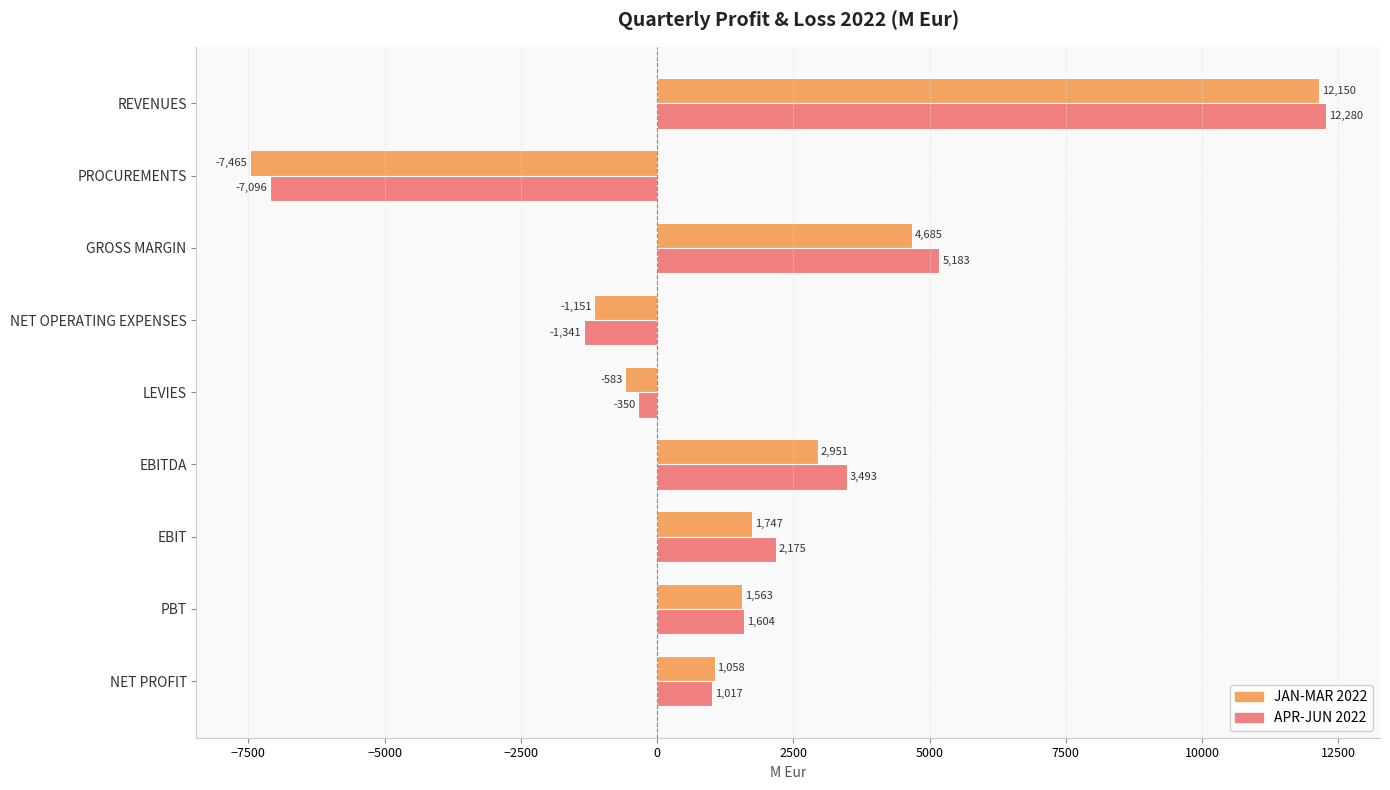

What value does the APR-JUN 2022 series have at LEVIES?

-350.0